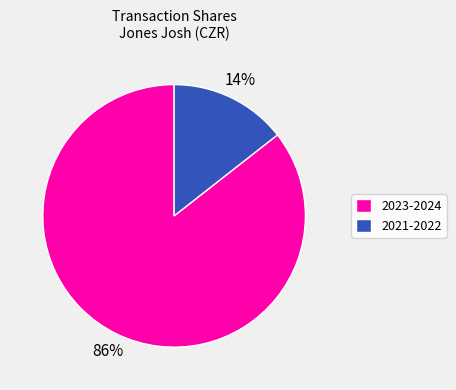

To the nearest percent, what percentage of the pie is 2023-2024?

86%